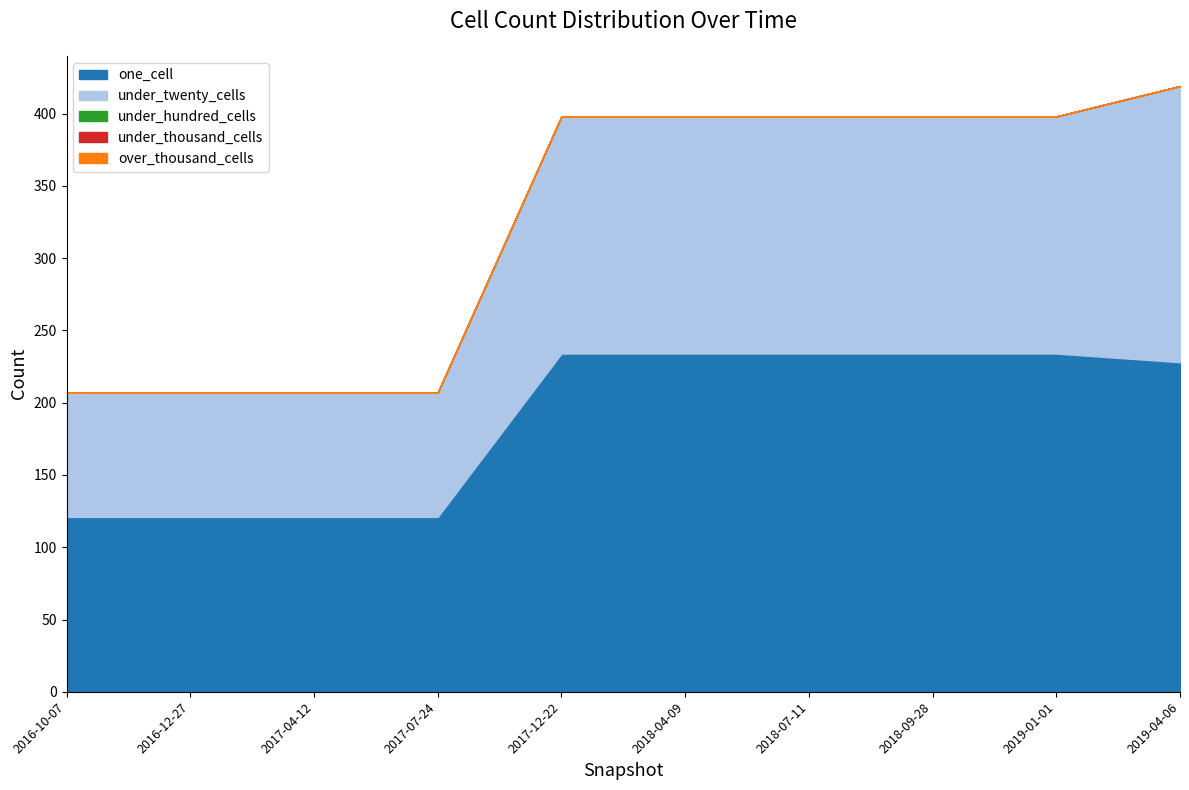

True or false: over_thousand_cells has more than 1 interior local peaks.

False